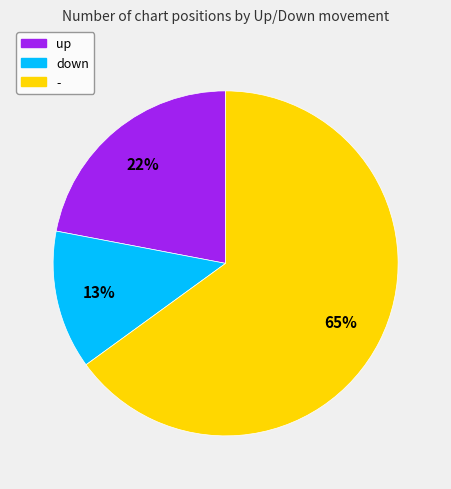

To the nearest percent, what is the average slice percentage?

33%